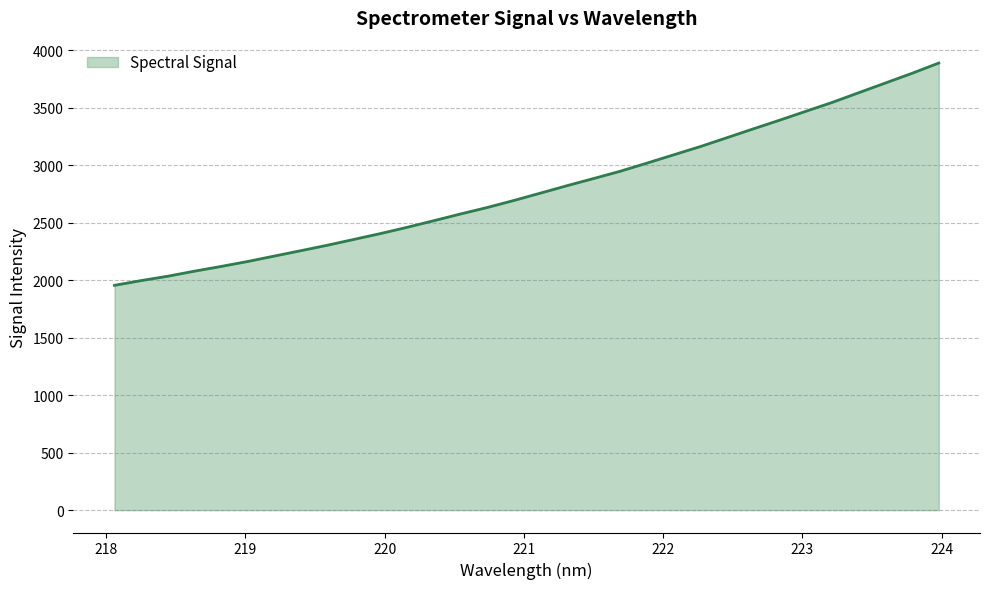

What is the difference between the maximum and minimum values?

1932.5